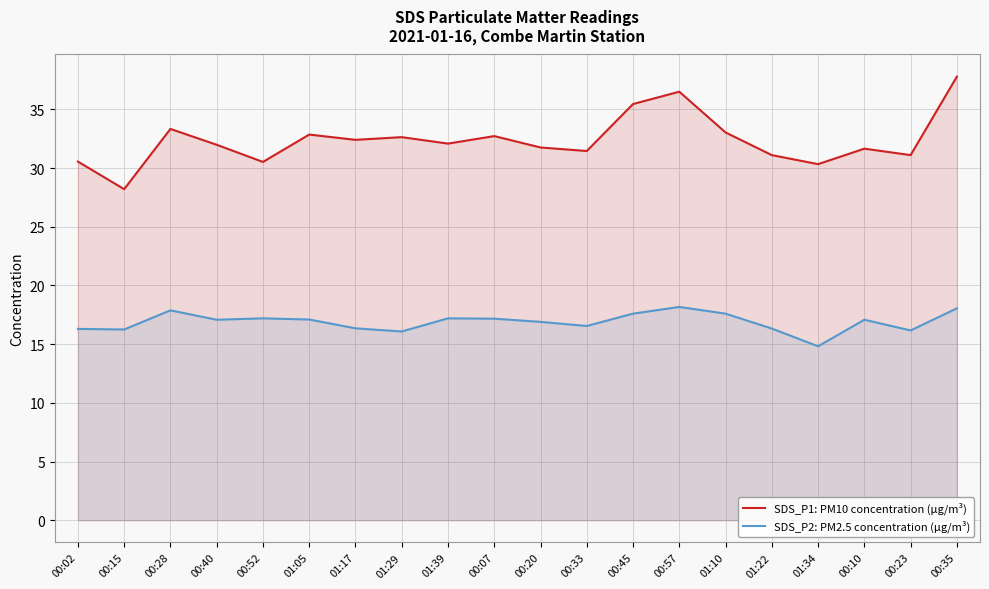

Which label corresponds to the smallest value in the chart?

01:34